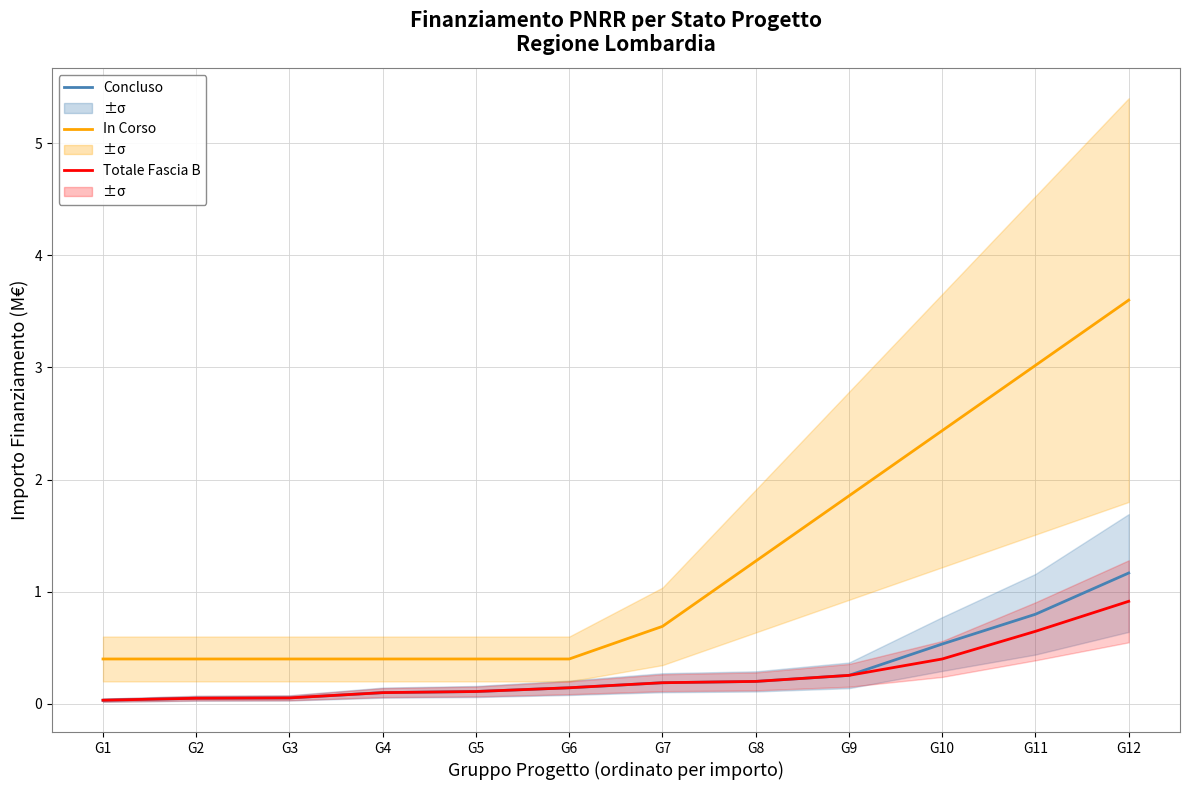

At how many categories does at least one series exceed 1?

5